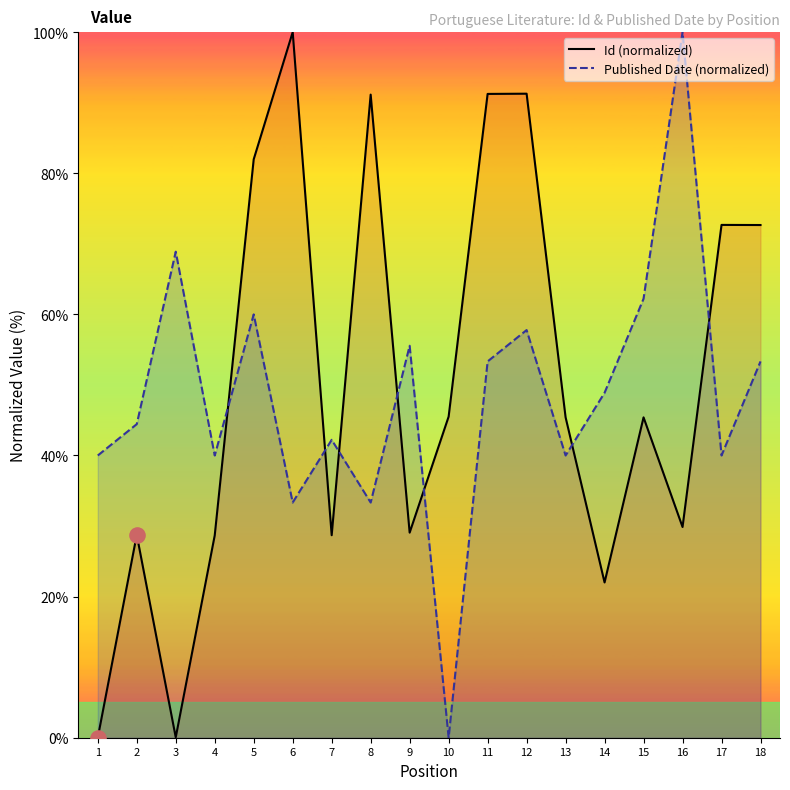

Which series reaches the maximum Y coordinate?

Id (normalized)